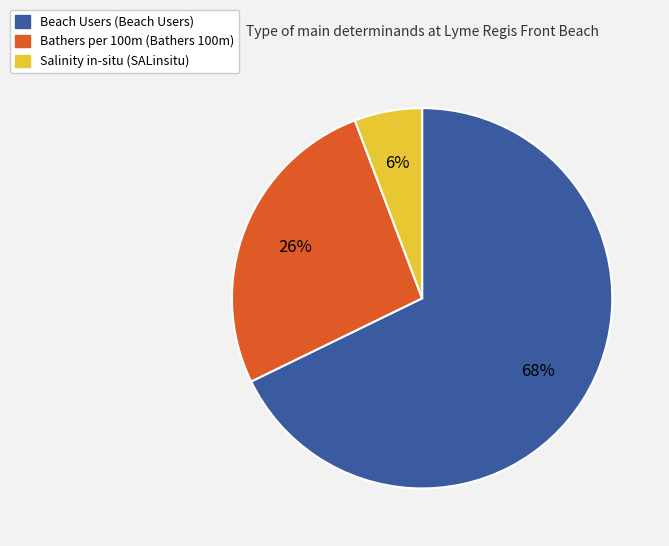

To the nearest percent, what is the difference between the largest and smallest slice percentages?

62%